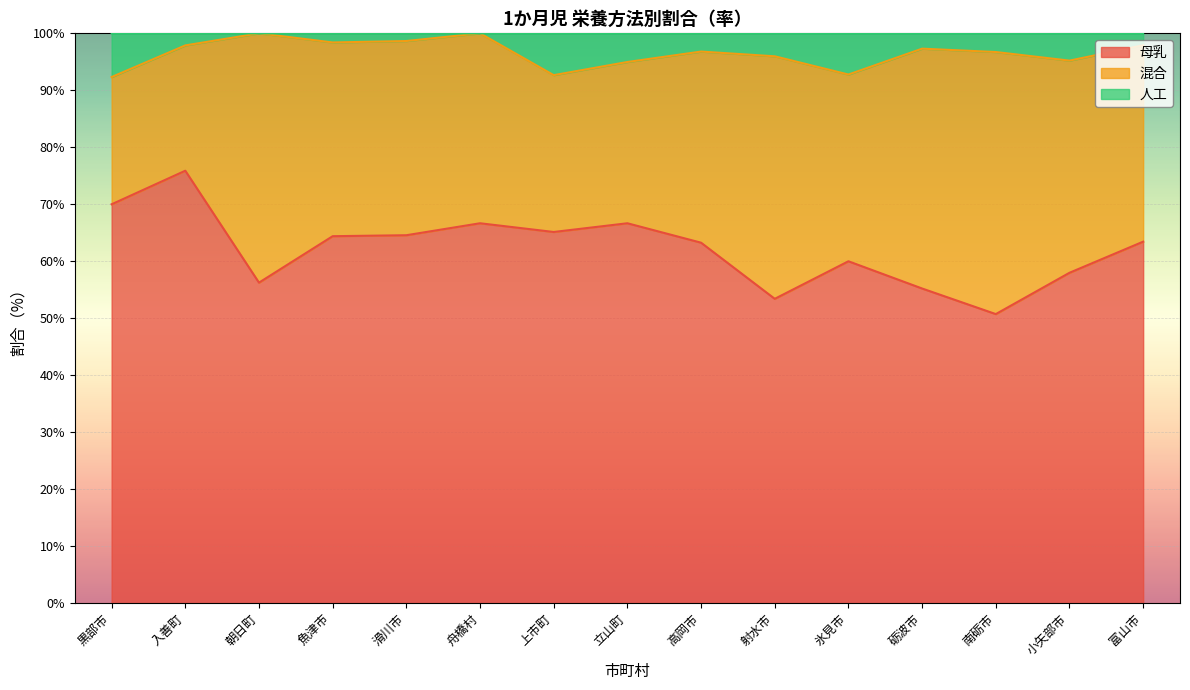

Where does the 人工 series first go above 96?

入善町